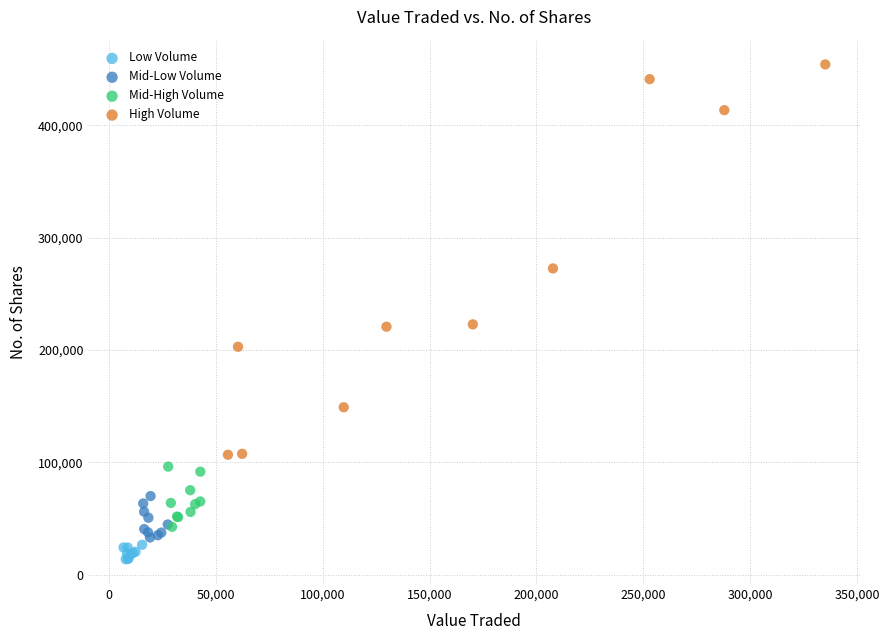

Which series reaches the maximum Y coordinate?

High Volume